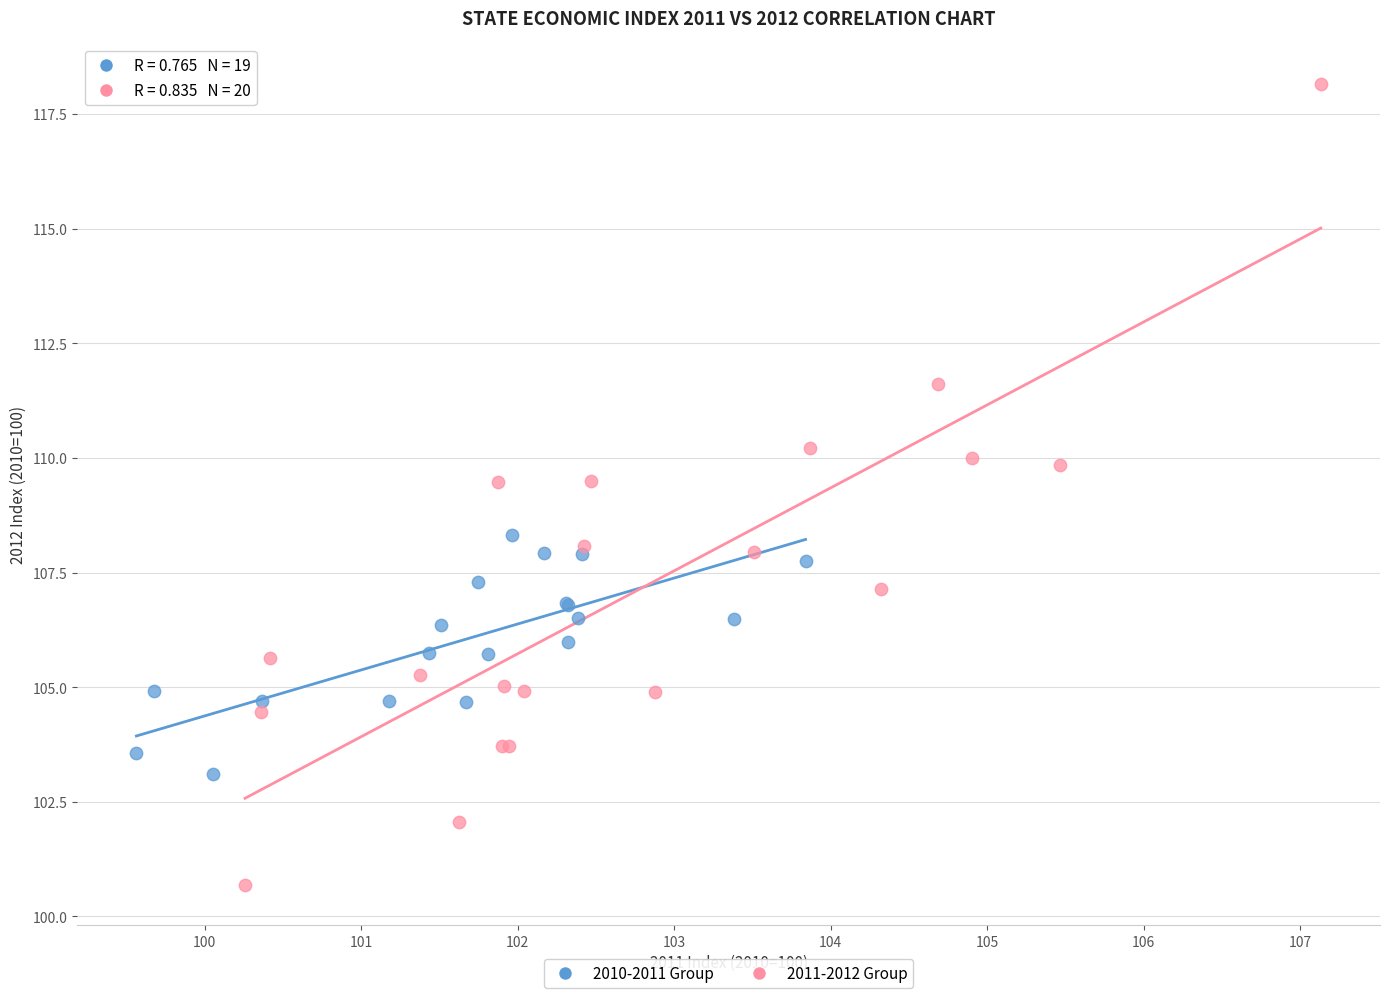

Which series contains the highest Y value?

2011-2012 Group